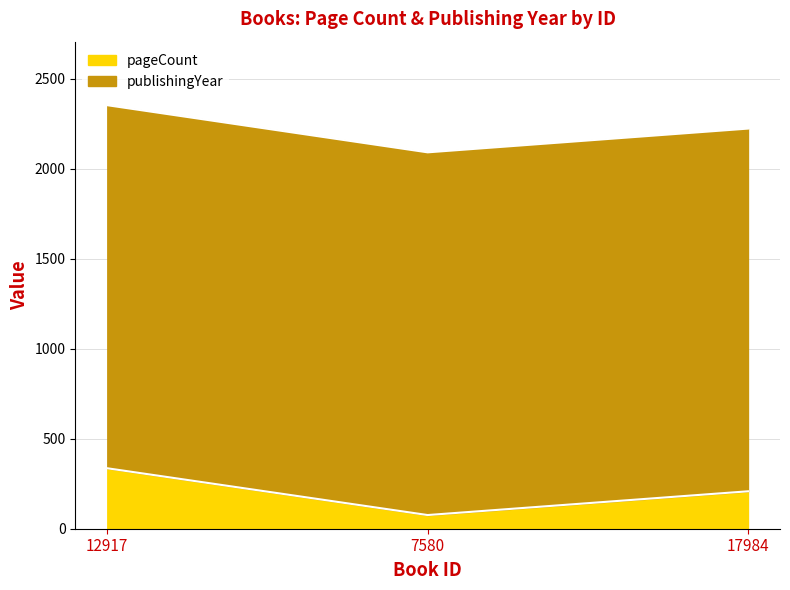

Reading left to right, what are all the values shown in this chart?

336	76	208